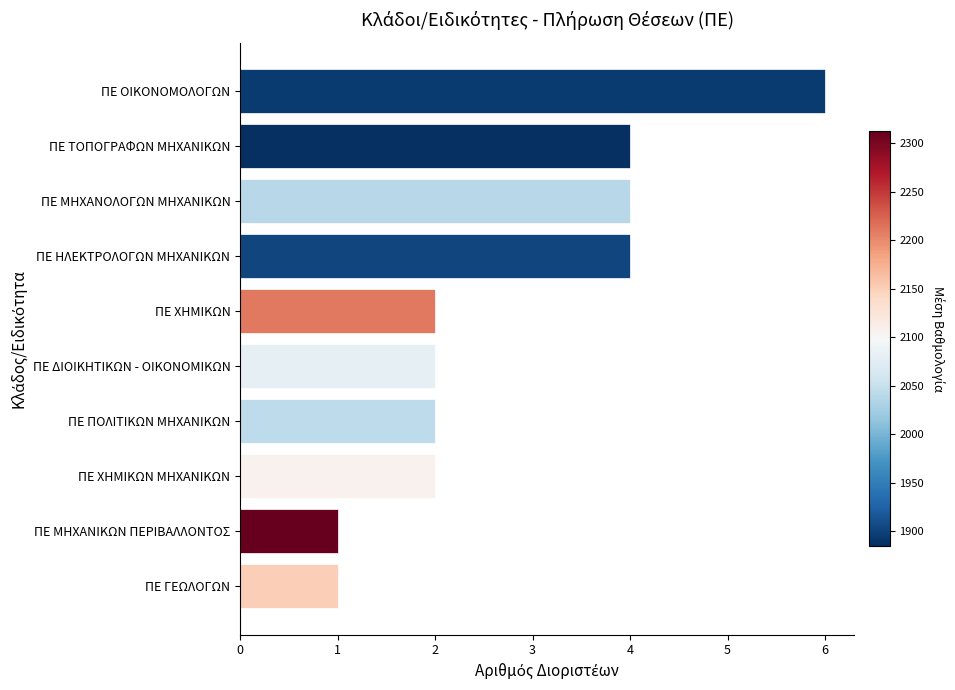

Reading bottom to top, extract all data points from this chart.

1	1	2	2	2	2	4	4	4	6